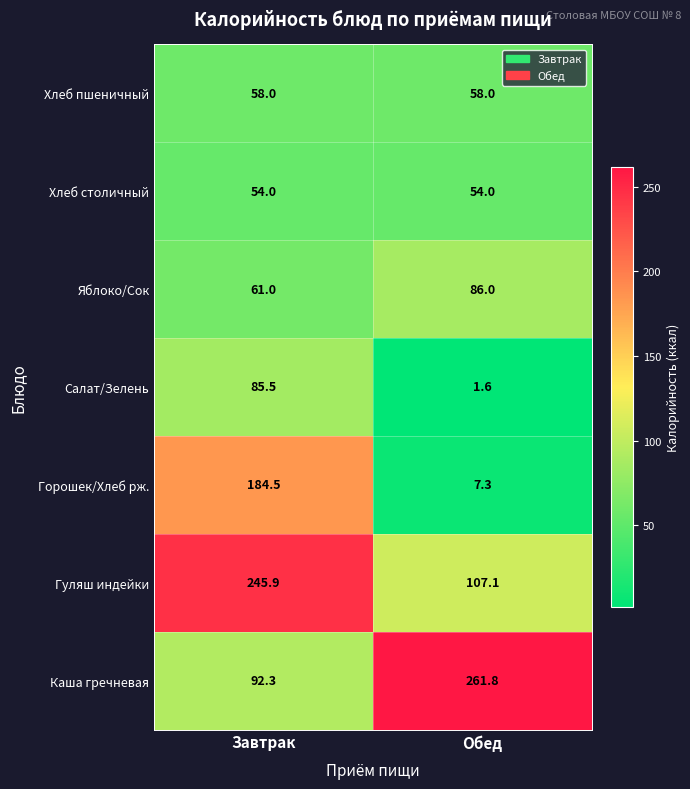

Rank the series by their maximum value, from highest to lowest.

Каша гречневая, Гуляш индейки, Горошек/Хлеб рж., Яблоко/Сок, Салат/Зелень, Хлеб пшеничный, Хлеб столичный